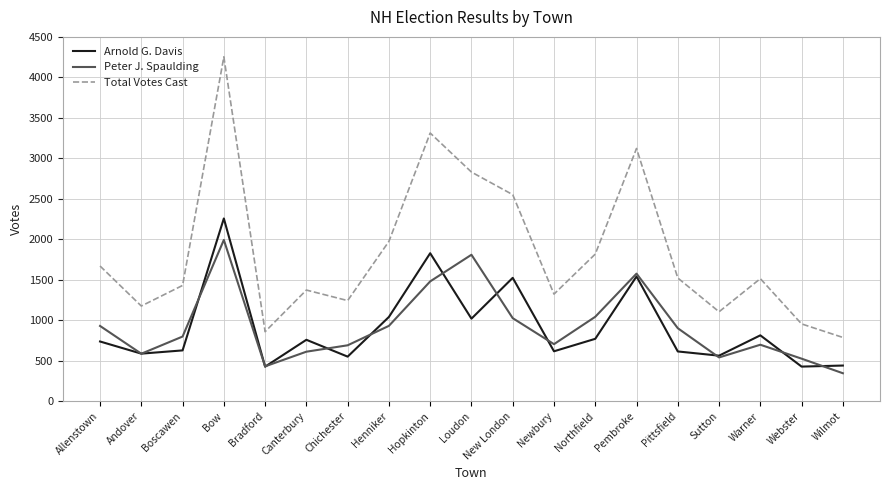

In Peter J. Spaulding, how many points are higher than both neighbors (excluding endpoints)?

4